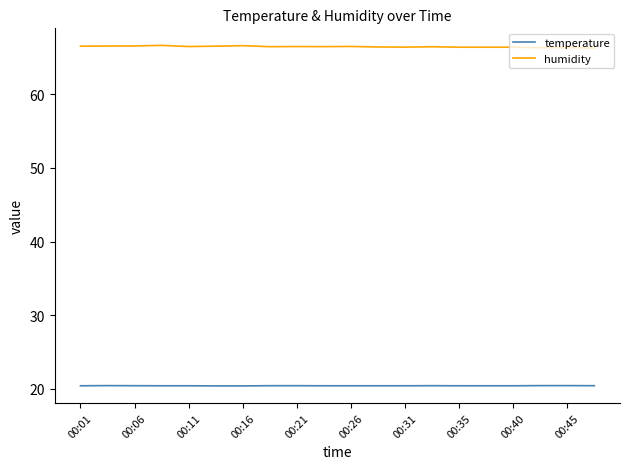

What is the smallest value displayed?

20.4